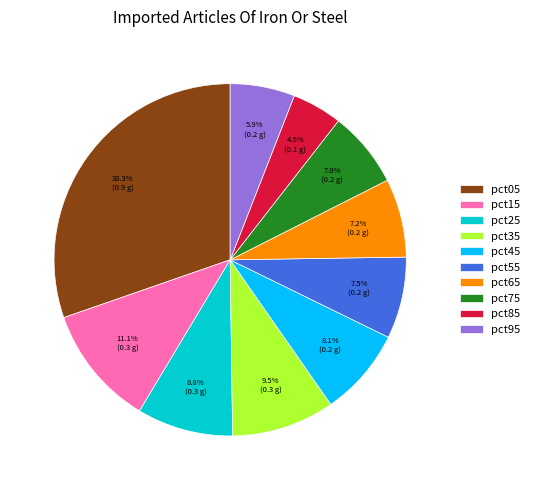

Combined, what portion of the pie is pct35 and pct95?

15.4%